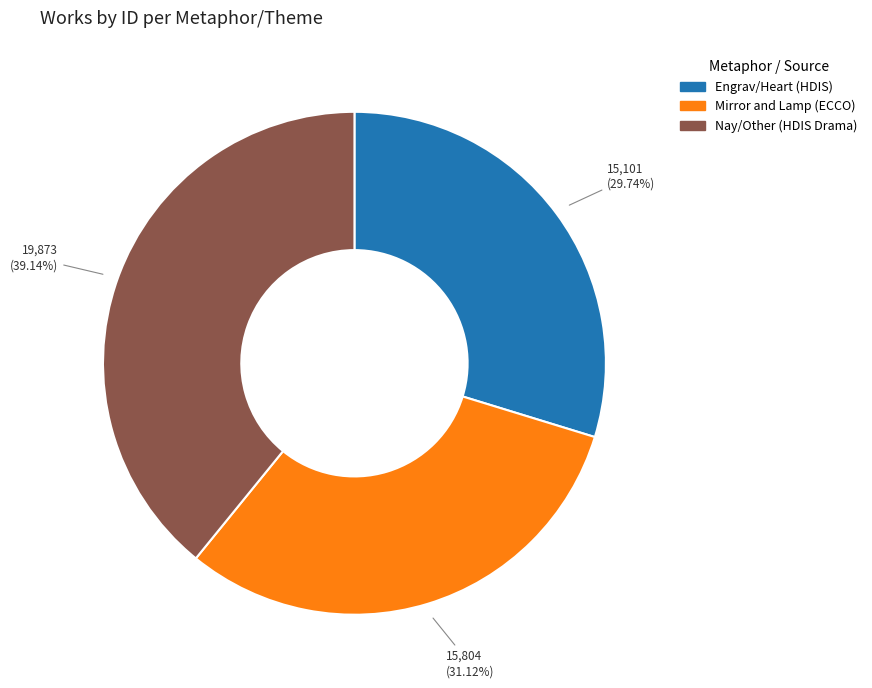

Is there any slice that represents more than half of the pie?

No